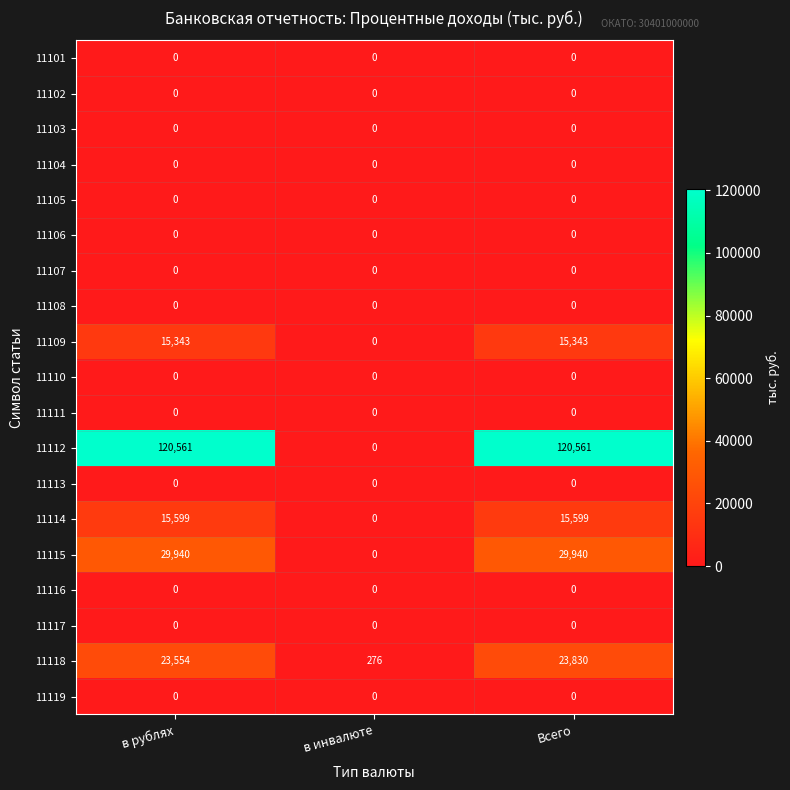

What is the average value of the 11118 series?

15887